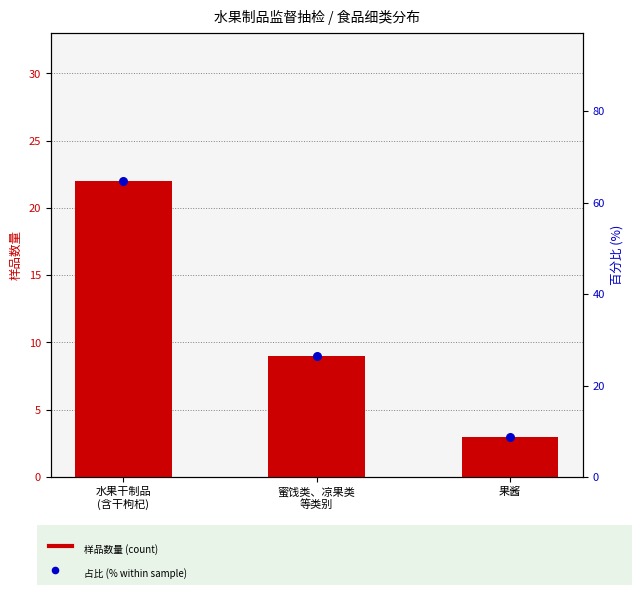

Is the value of 占比 (% within sample) at 果酱 greater than the value of 样品数量 (count) at 果酱?

Yes